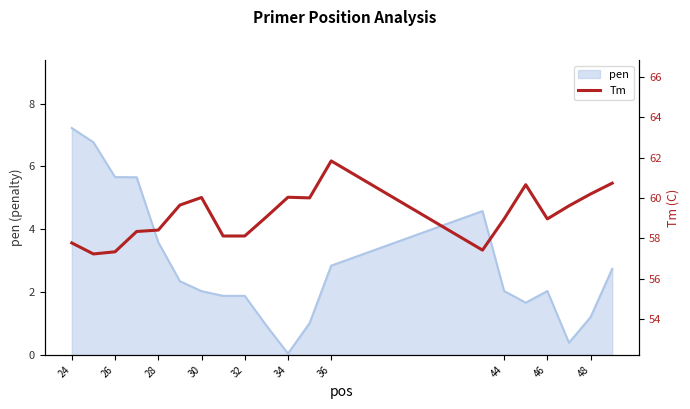

Is it true that pen equals 0.6 at 32?

False